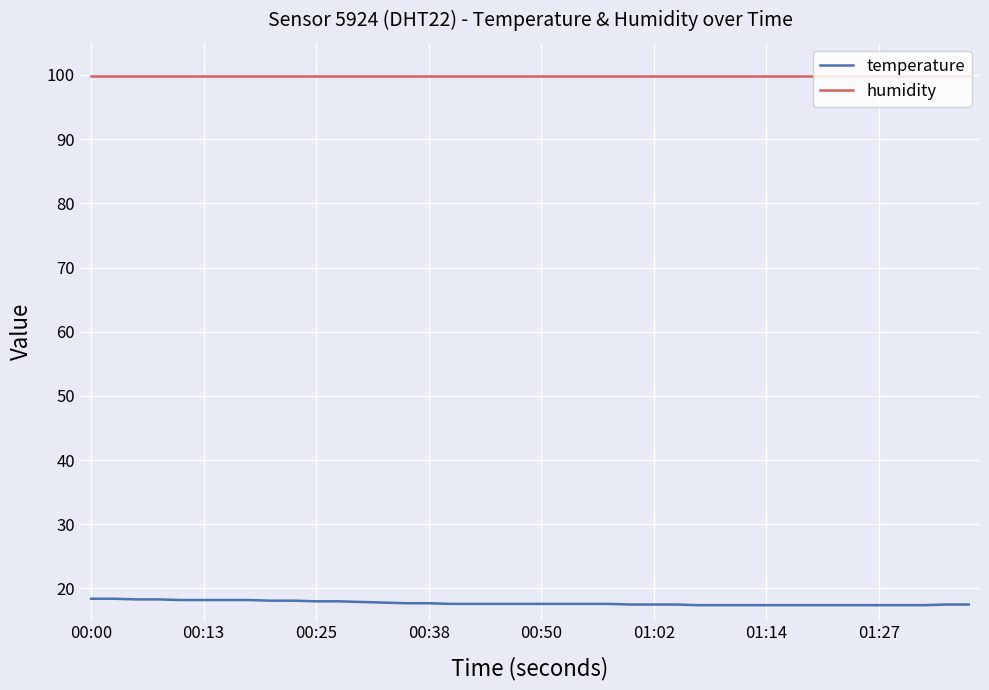

How many distinct data groups are displayed?

2